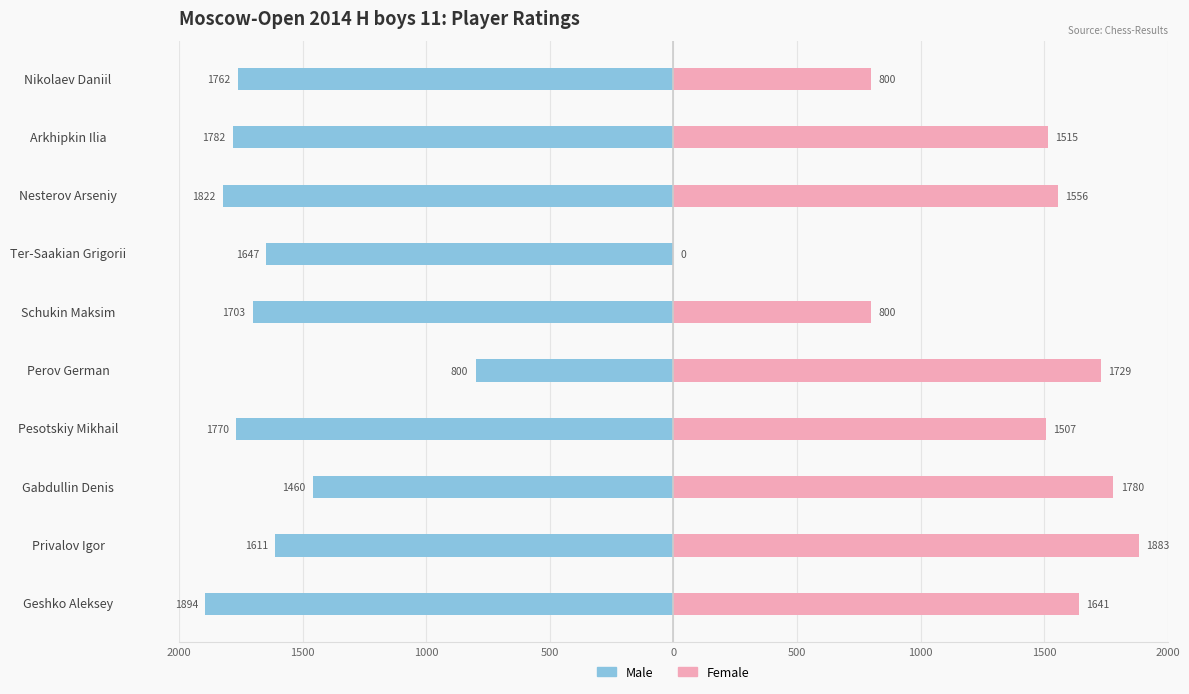

Which series has the widest spread of values?

Female